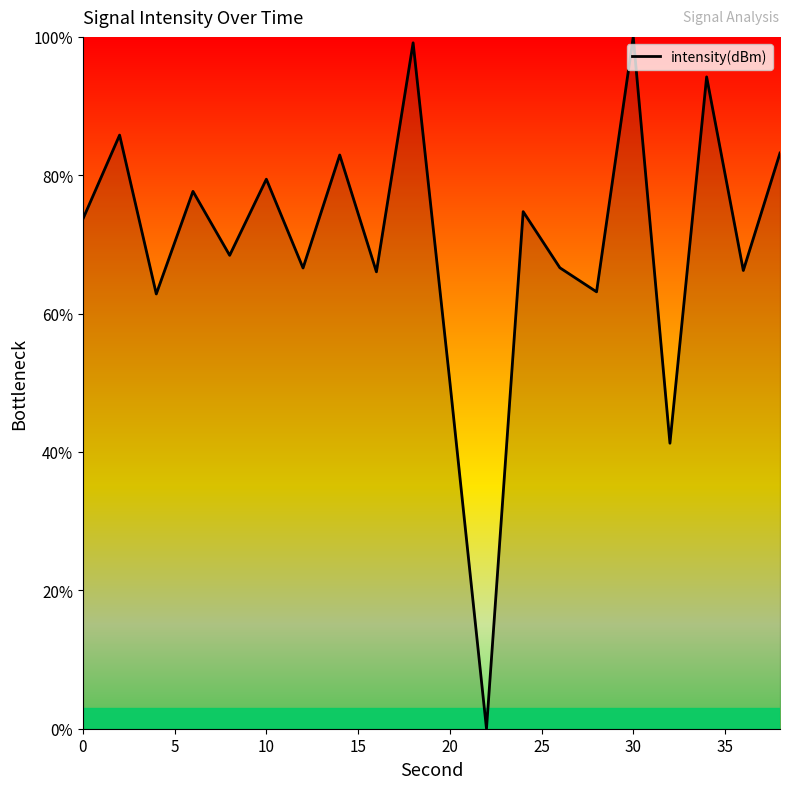

How many lines are shown in the chart?

1